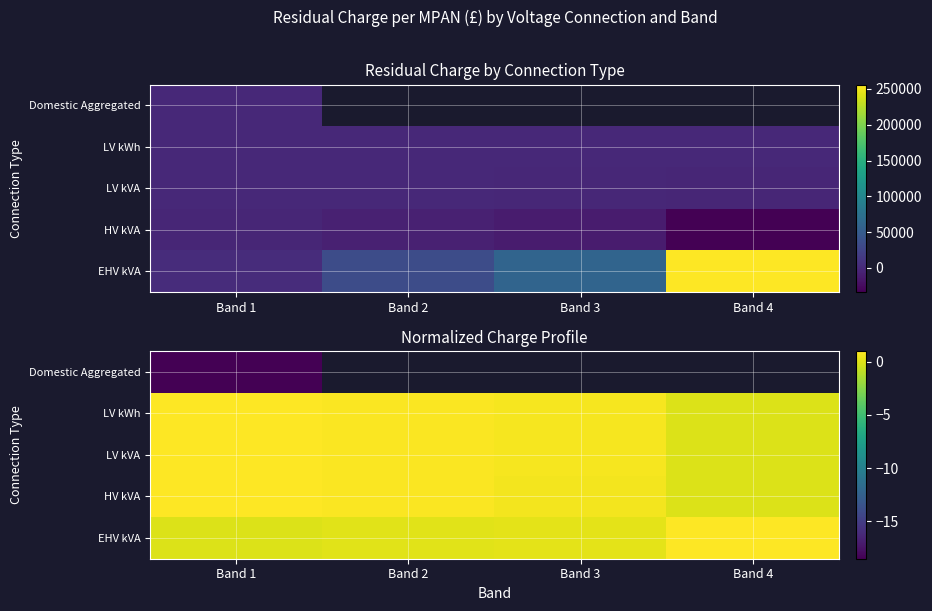

How many series are shown in this chart?

5